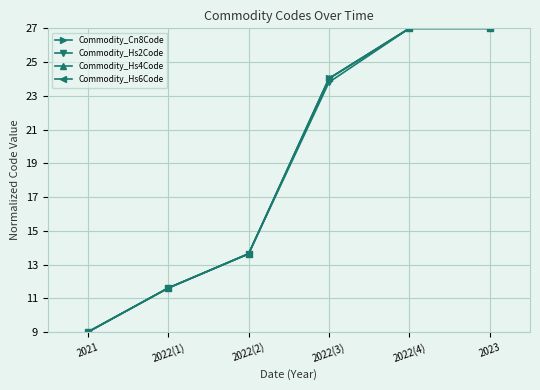

What is the label of the 3rd point from the left?

2022(2)